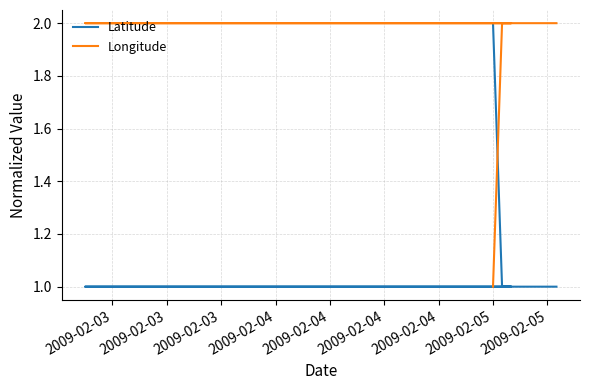

What is the minimum value for Latitude?

1